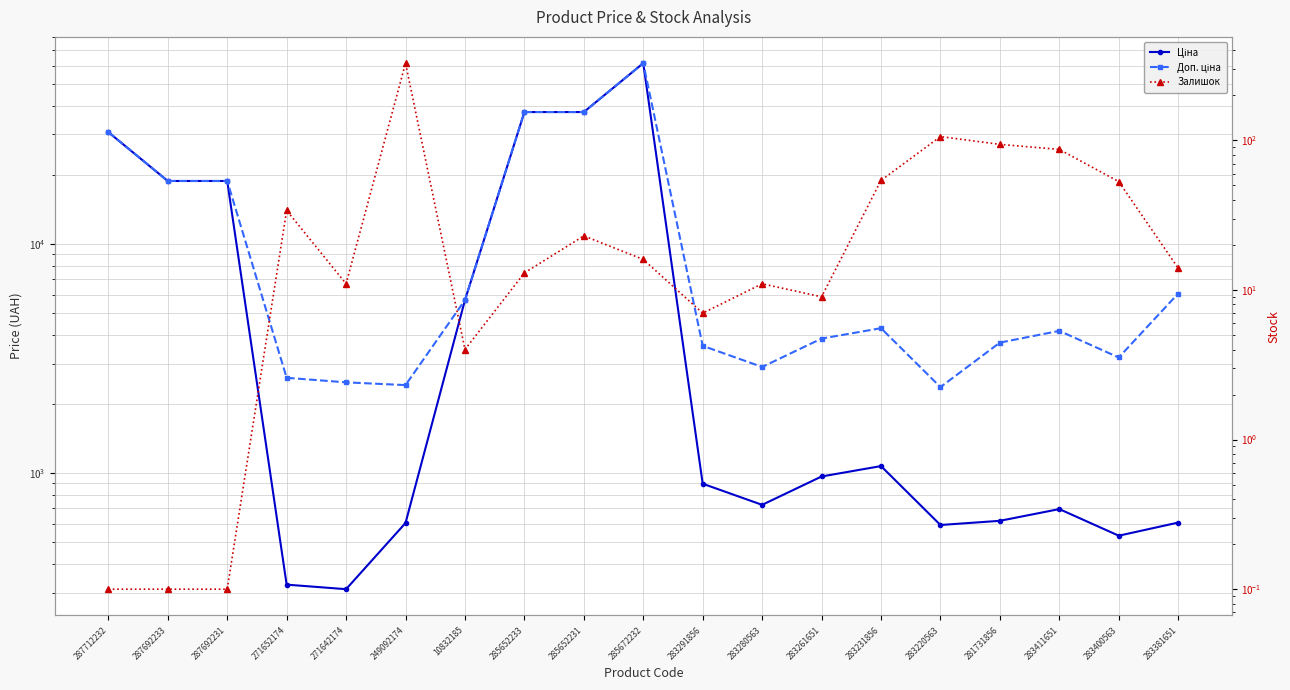

At which category does the chart reach its minimum across all series?

287712232